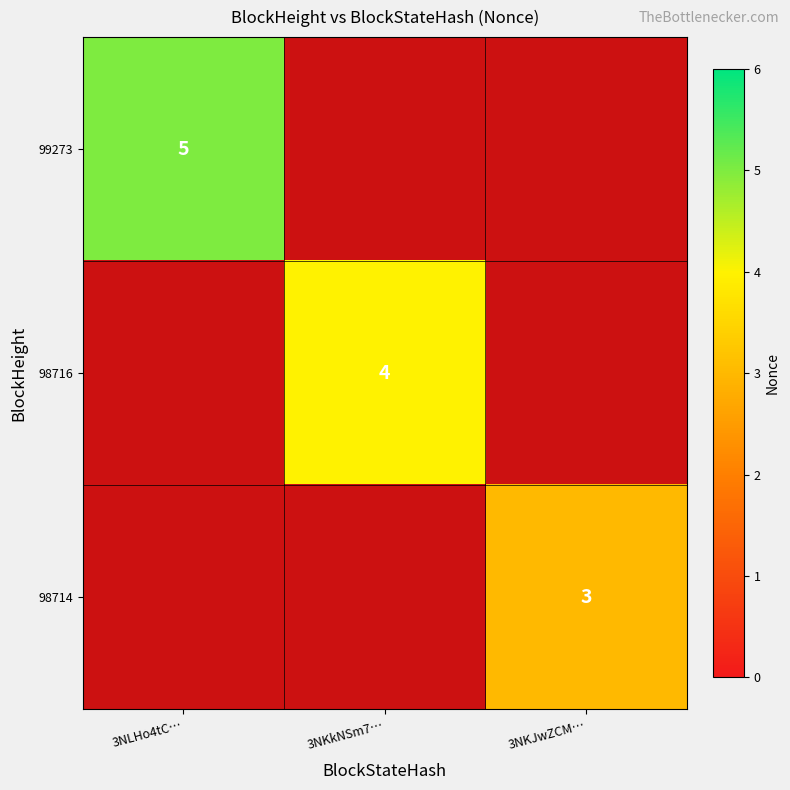

True or false: 99273 has a value of 5 at 3NLHo4tC….

True